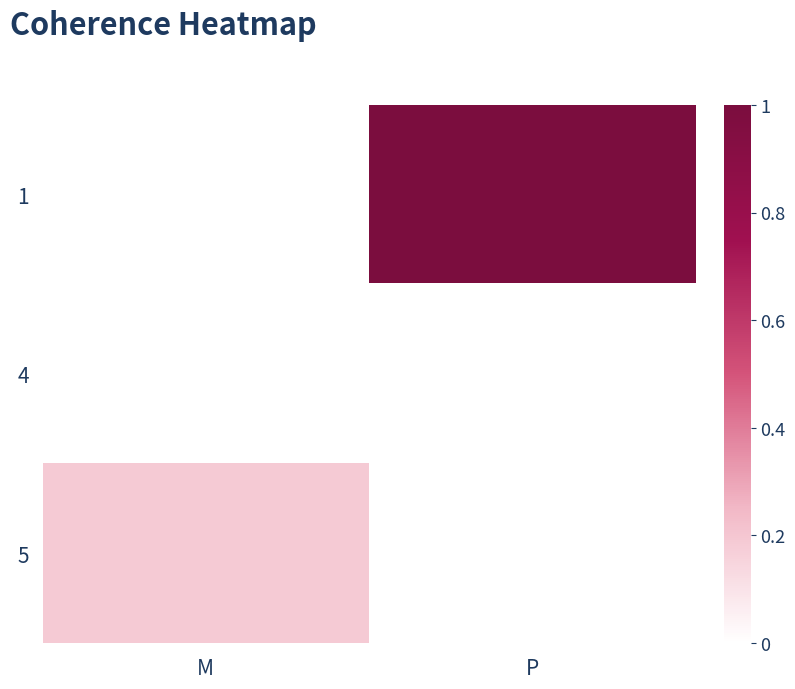

What value does the 5 series have at M?

0.2